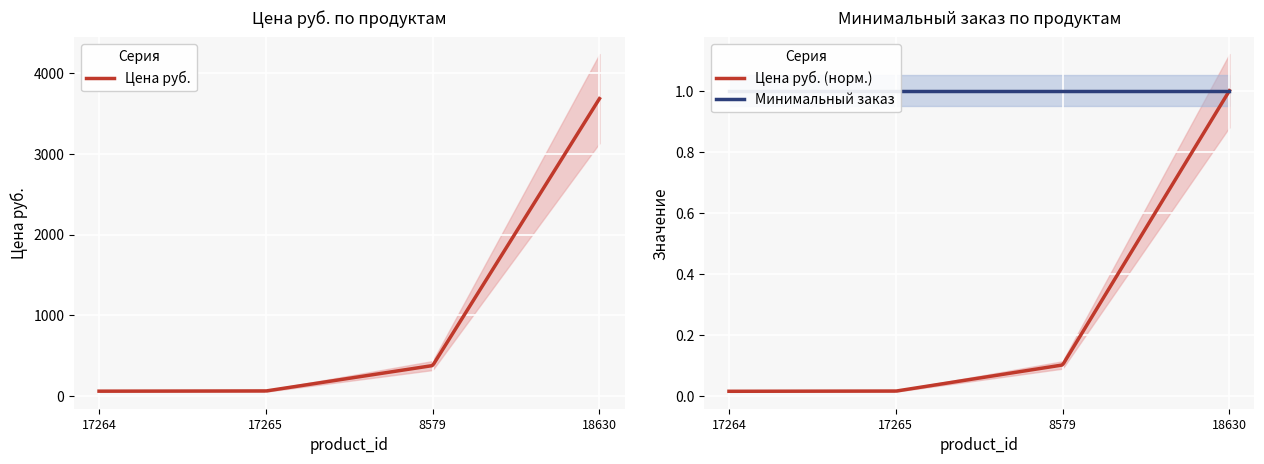

Where is Минимальный заказ nearest to the value 1?

17264